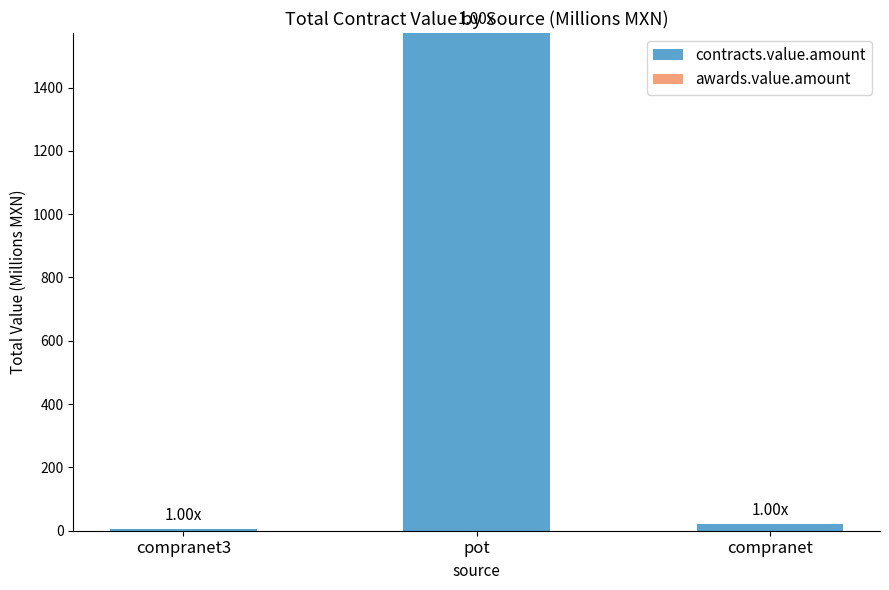

What is the average value?

533.2